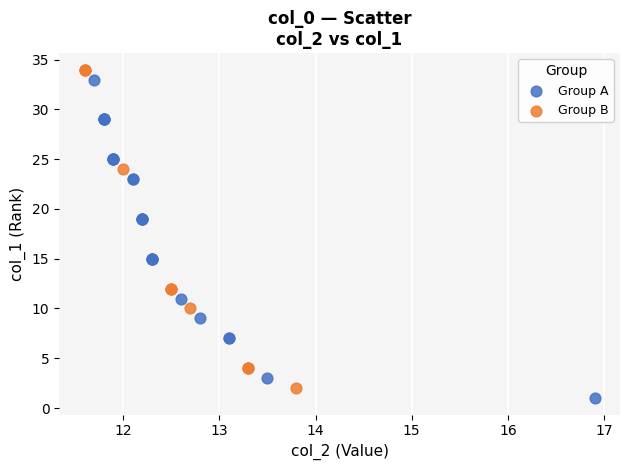

What are all the series names shown in the legend?

Group A, Group B